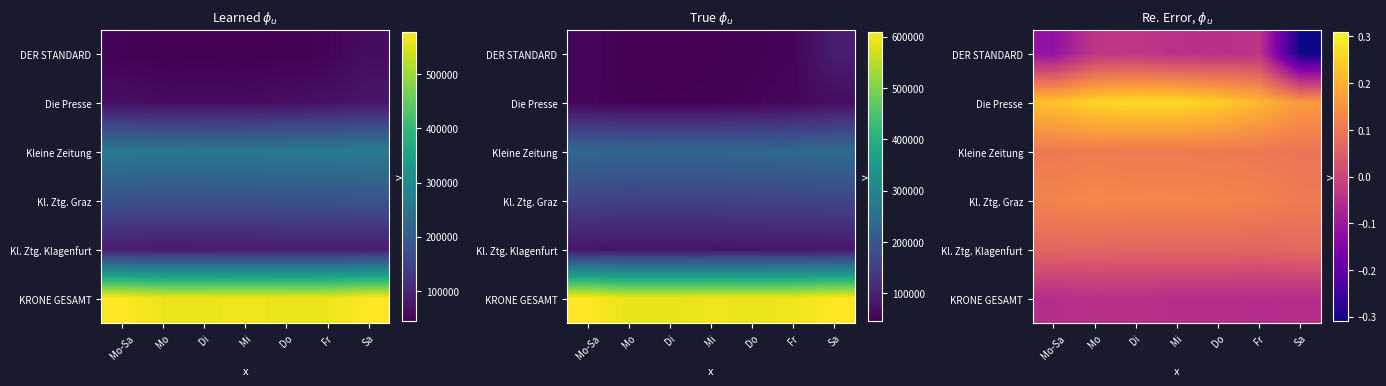

Count the Die Presse values in the range 0 to 1.

7